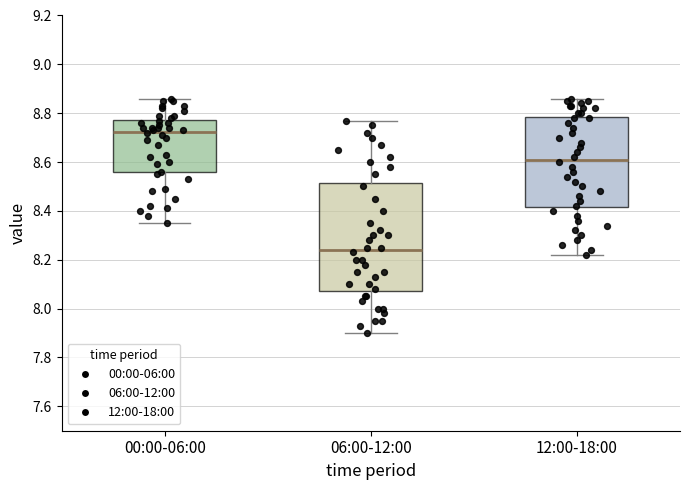

Which box has the highest median line?

00:00-06:00